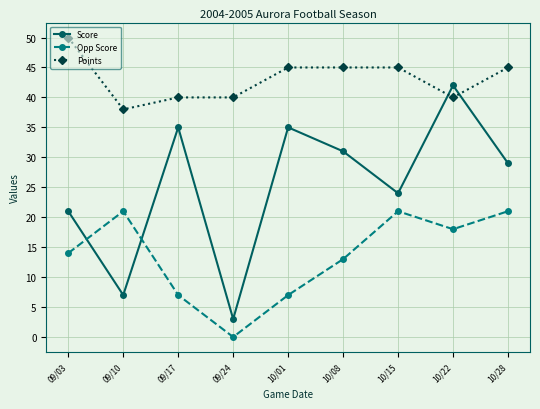

Reading left to right, extract all data points from this chart.

Score: 09/03=21	09/10=7	09/17=35	09/24=3	10/01=35	10/08=31	10/15=24	10/22=42	10/28=29
Opp Score: 09/03=14	09/10=21	09/17=7	09/24=0	10/01=7	10/08=13	10/15=21	10/22=18	10/28=21
Points: 09/03=50	09/10=38	09/17=40	09/24=40	10/01=45	10/08=45	10/15=45	10/22=40	10/28=45